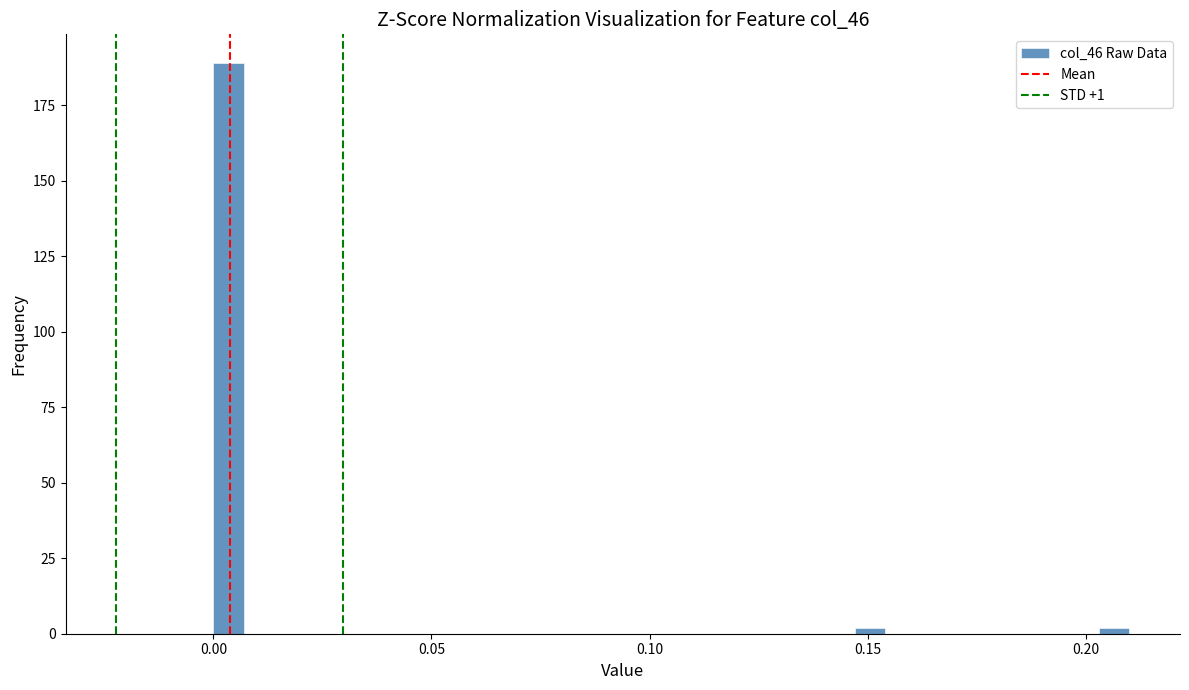

Read against the x-axis, roughly where is the centre of the tallest bar?

0.005